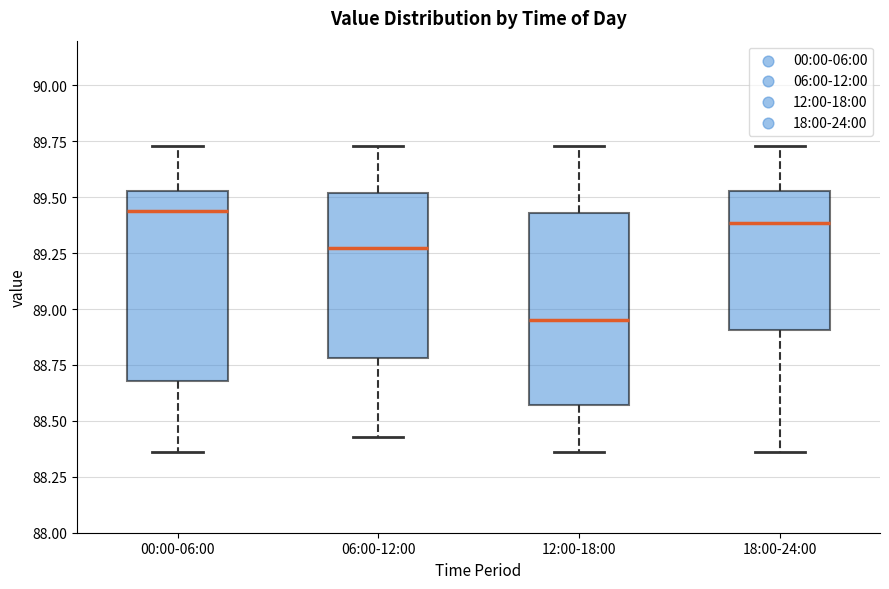

Which box has the highest median line?

00:00-06:00